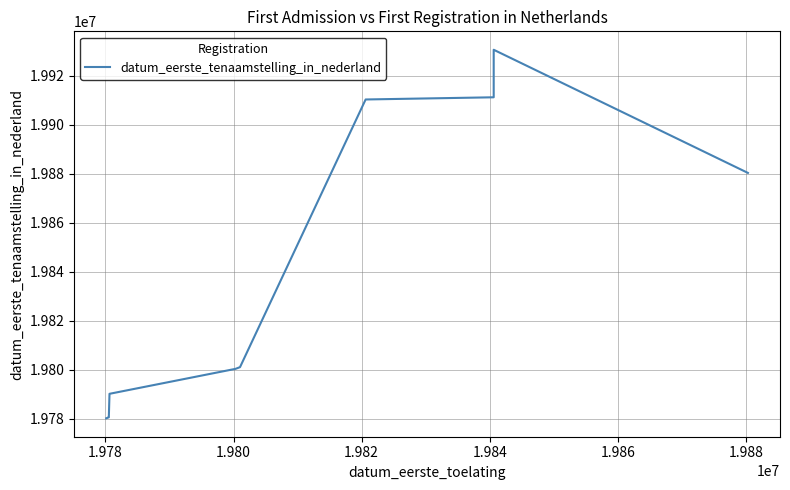

What is the label of the 10th point from the right?

1.978